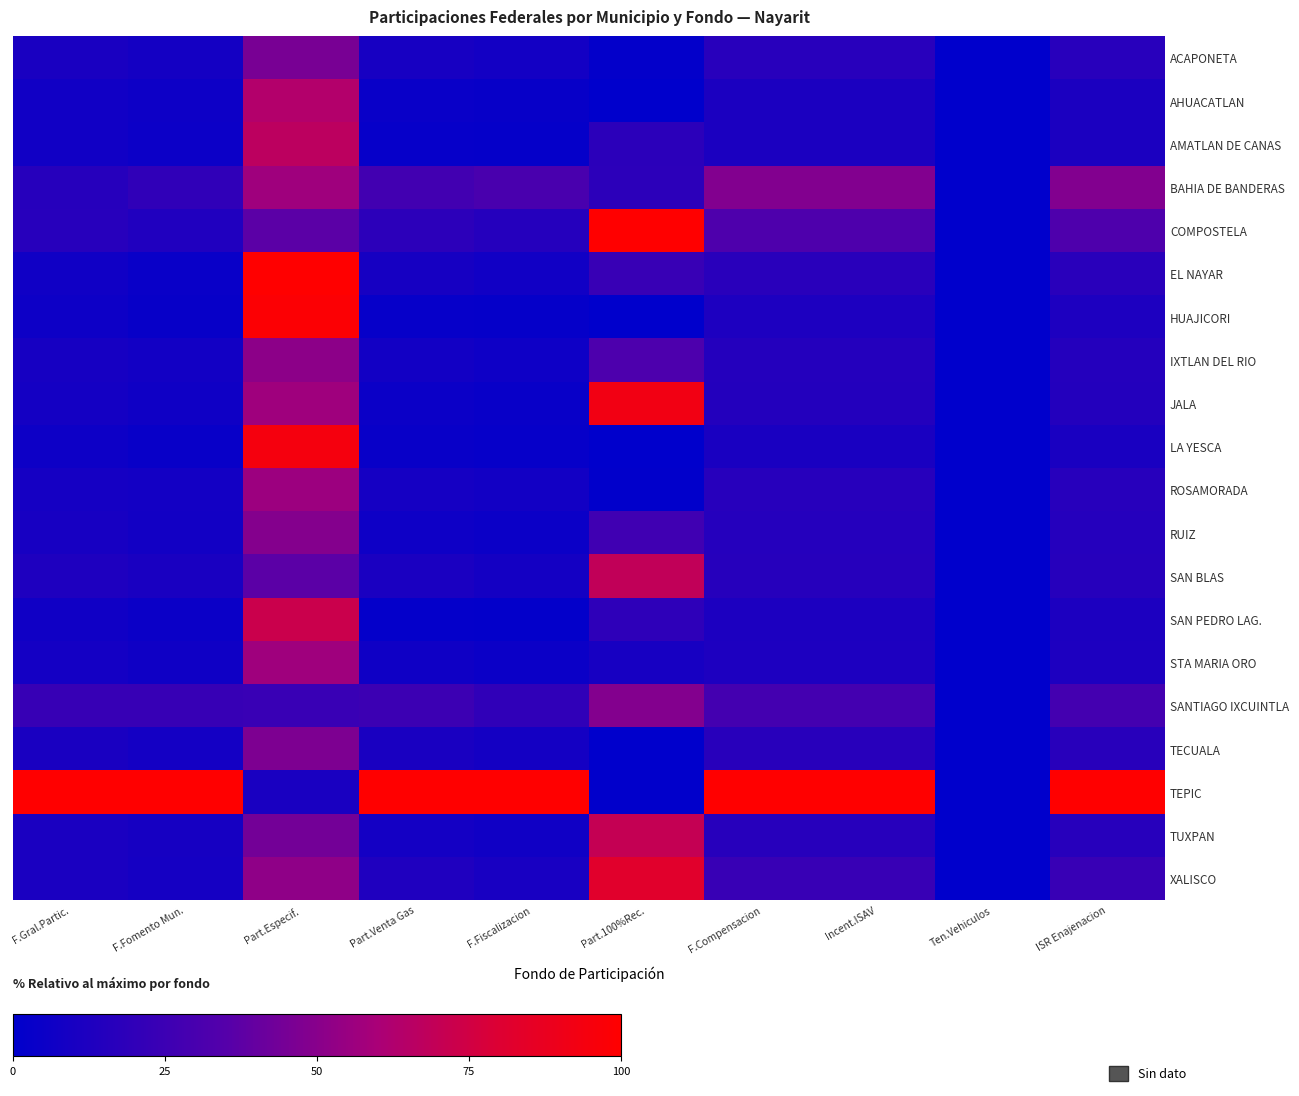

What is the difference between the highest and lowest values at Incent.ISAV?

89.3